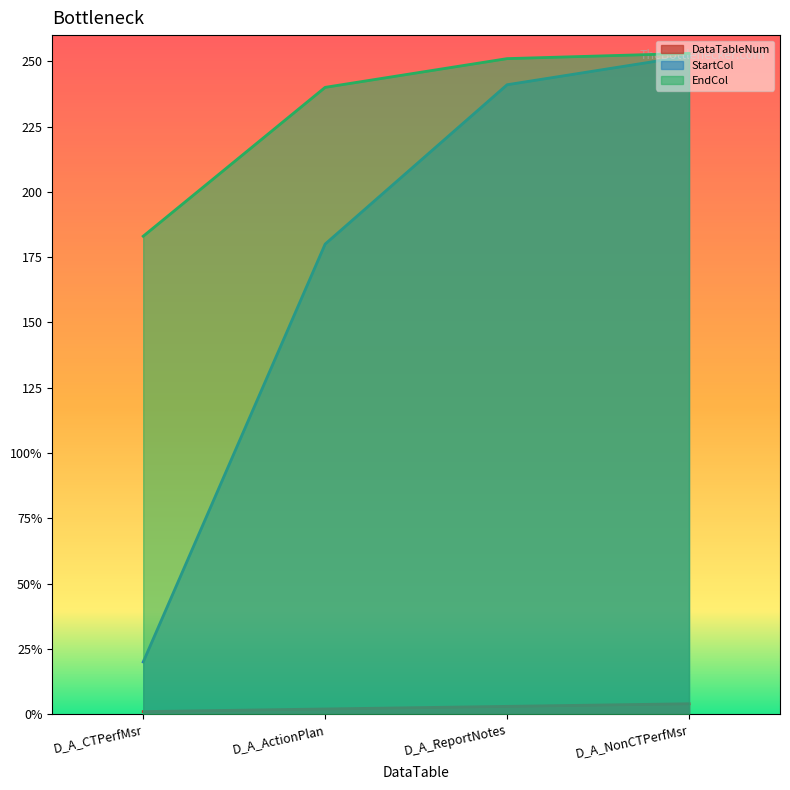

True or false: DataTableNum has more than 2 points higher than both neighbors.

False